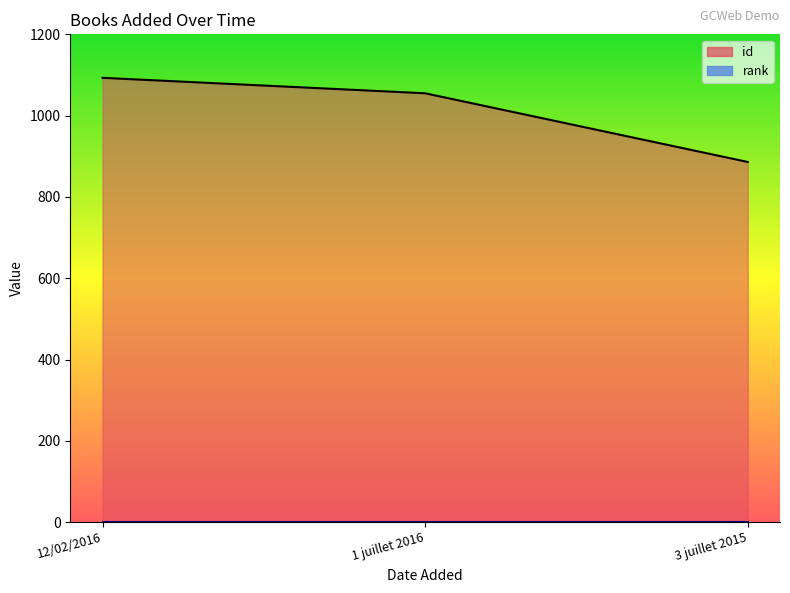

Is it true that the value at 12/02/2016 is 367?

False